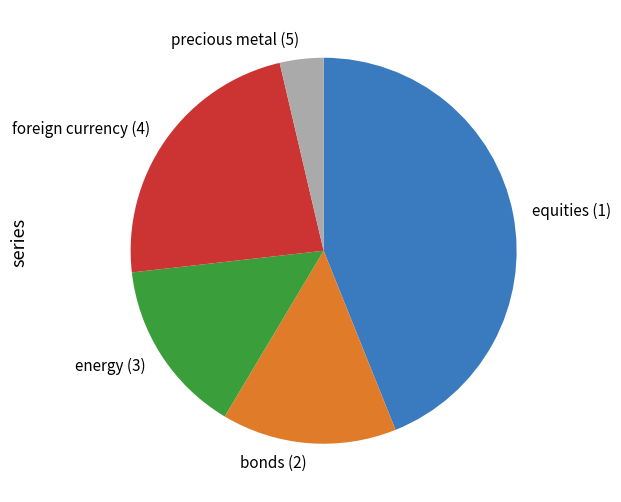

Combined, do equities (1) and energy (3) account for over 50%?

Yes